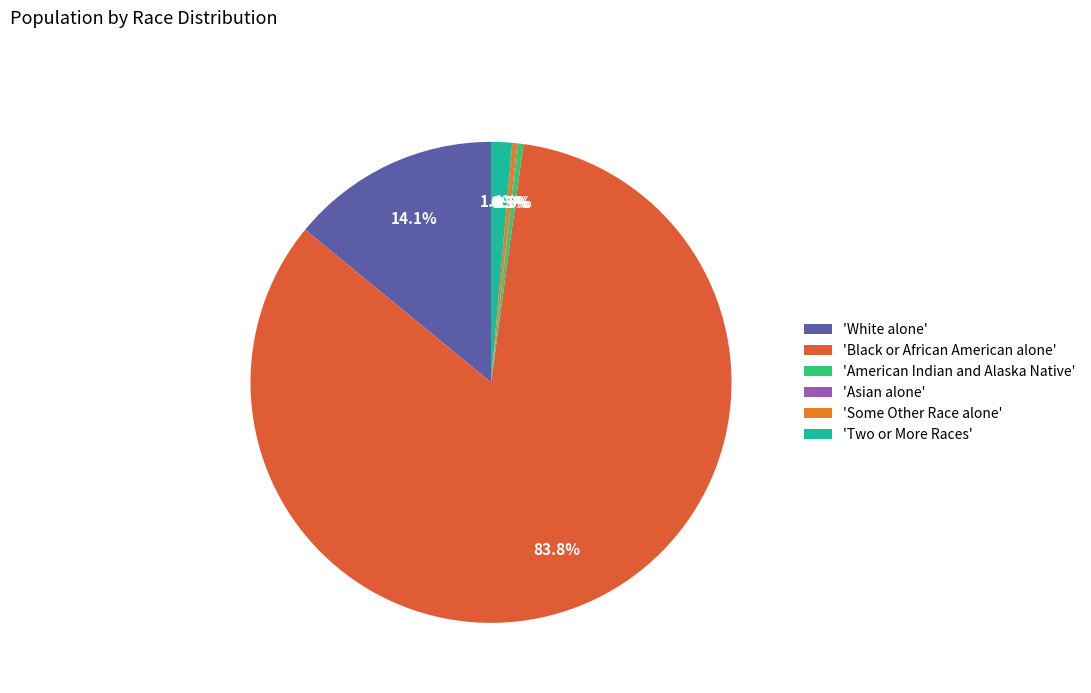

Rank the categories by value from highest to lowest.

Black or African American alone, White alone, Two or More Races, American Indian and Alaska Native, Some Other Race alone, Asian alone